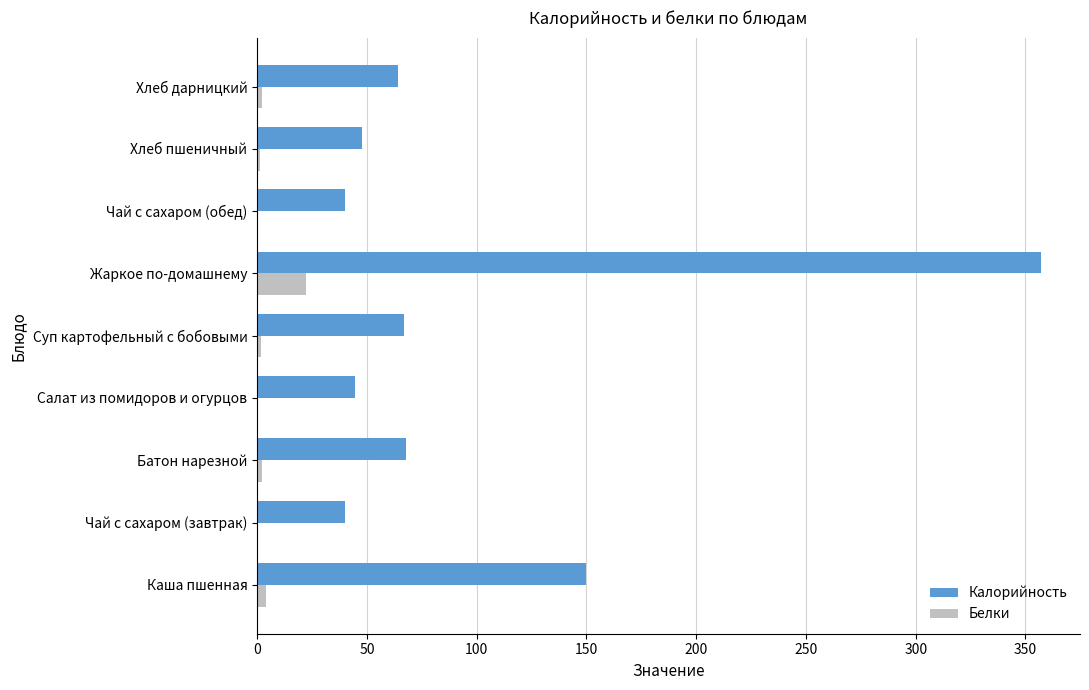

The Калорийность series shows 28.6 at Салат из помидоров и огурцов. True or false?

False